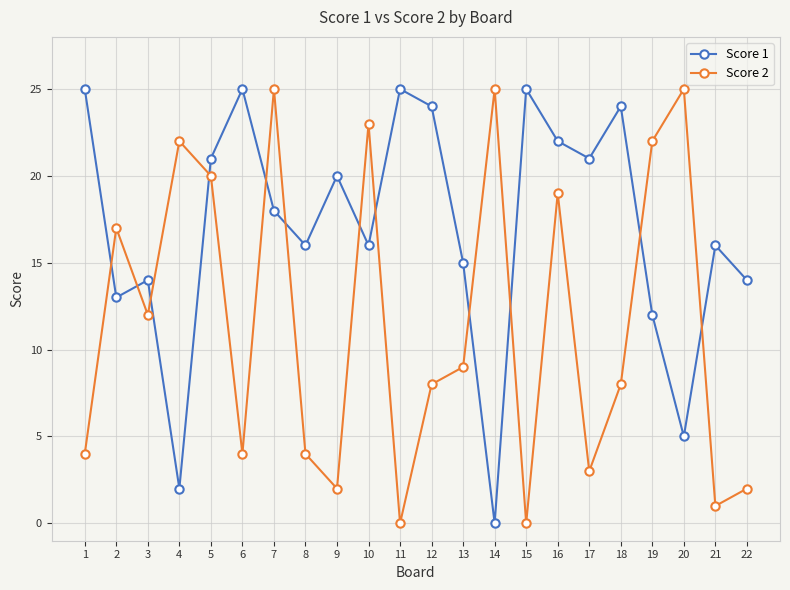

Reading left to right, transcribe all the data shown in this chart.

Score 1: 25	13	14	2	21	25	18	16	20	16	25	24	15	0	25	22	21	24	12	5	16	14
Score 2: 4	17	12	22	20	4	25	4	2	23	0	8	9	25	0	19	3	8	22	25	1	2